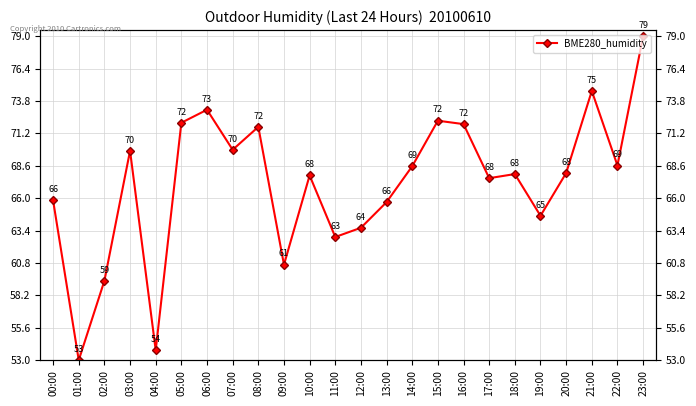

At which label is the value closest to 66?

00:00